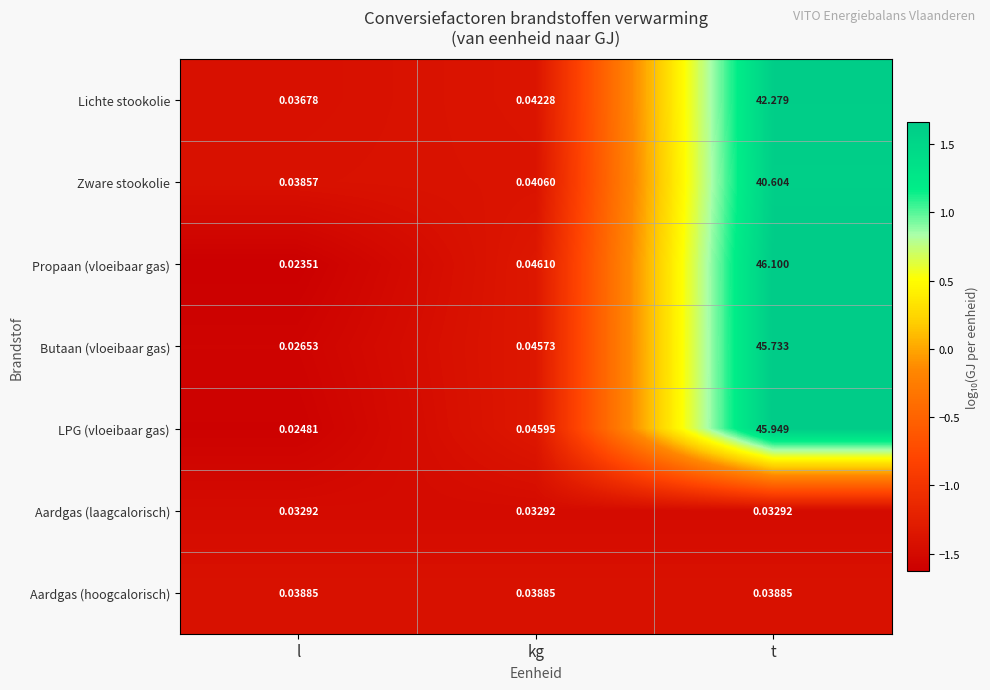

Which label corresponds to the largest value in the chart?

t